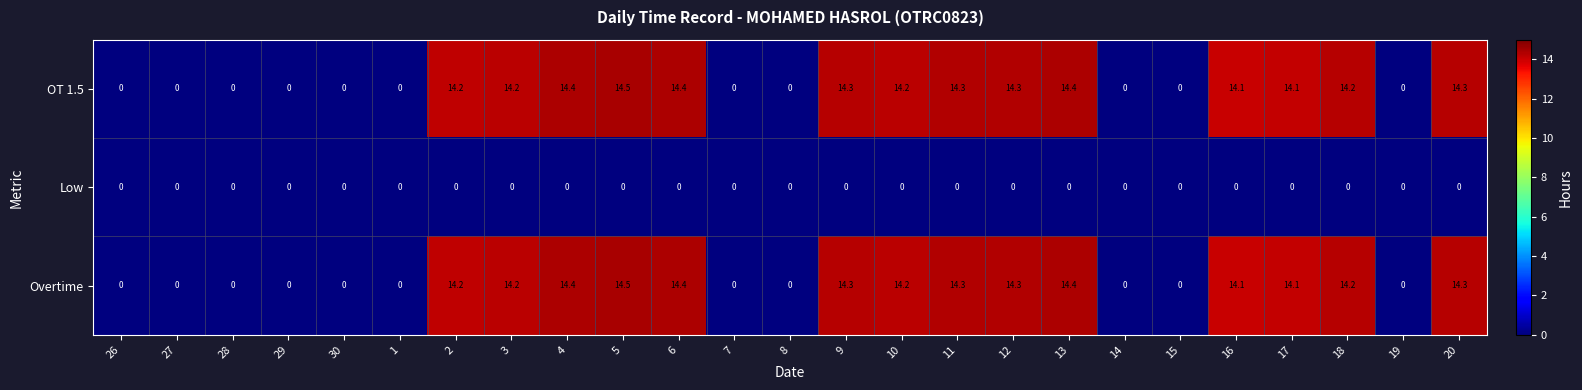

Read the OT 1.5 value at 9.

14.3